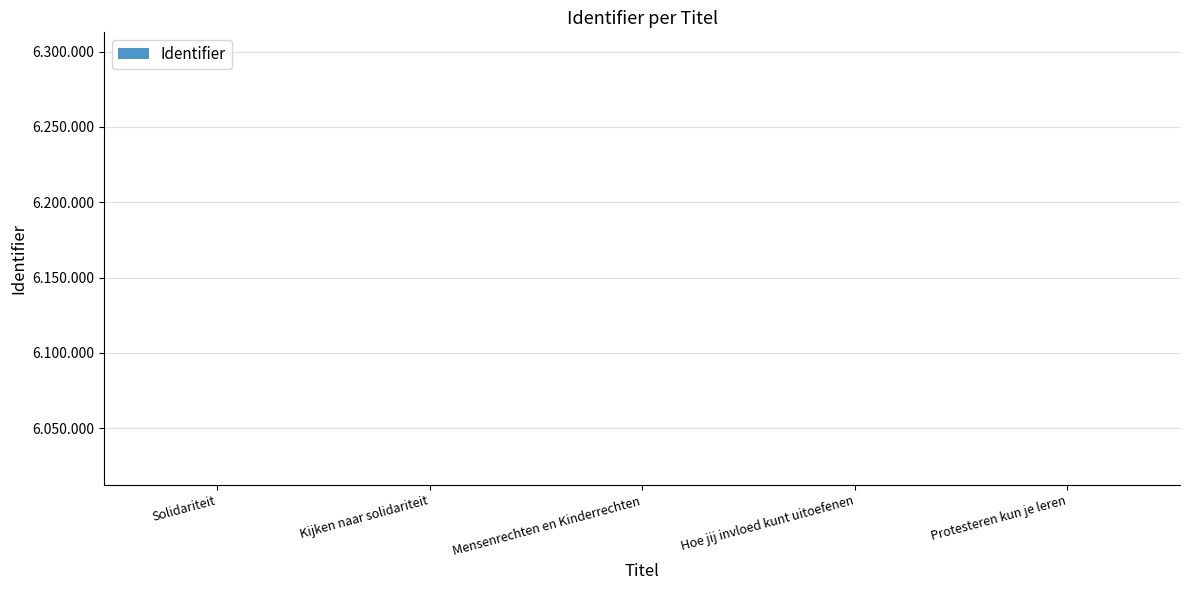

What is the sum of all values?

30061188